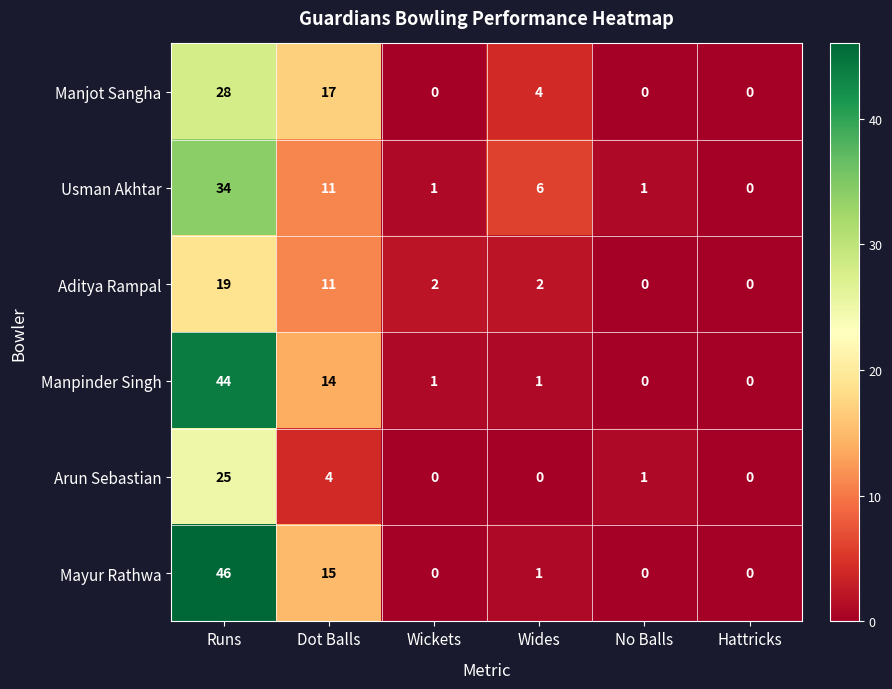

Between Dot Balls and Hattricks, which series saw the biggest shift?

Manjot Sangha